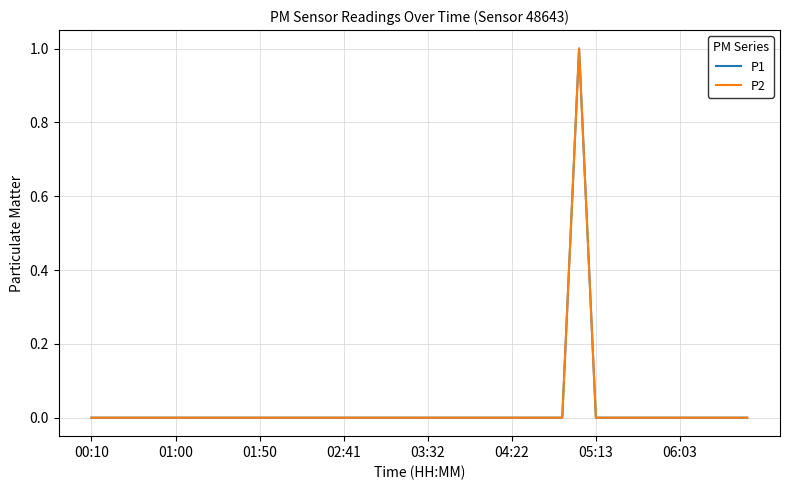

Does the chart display data point markers on the line(s)?

No